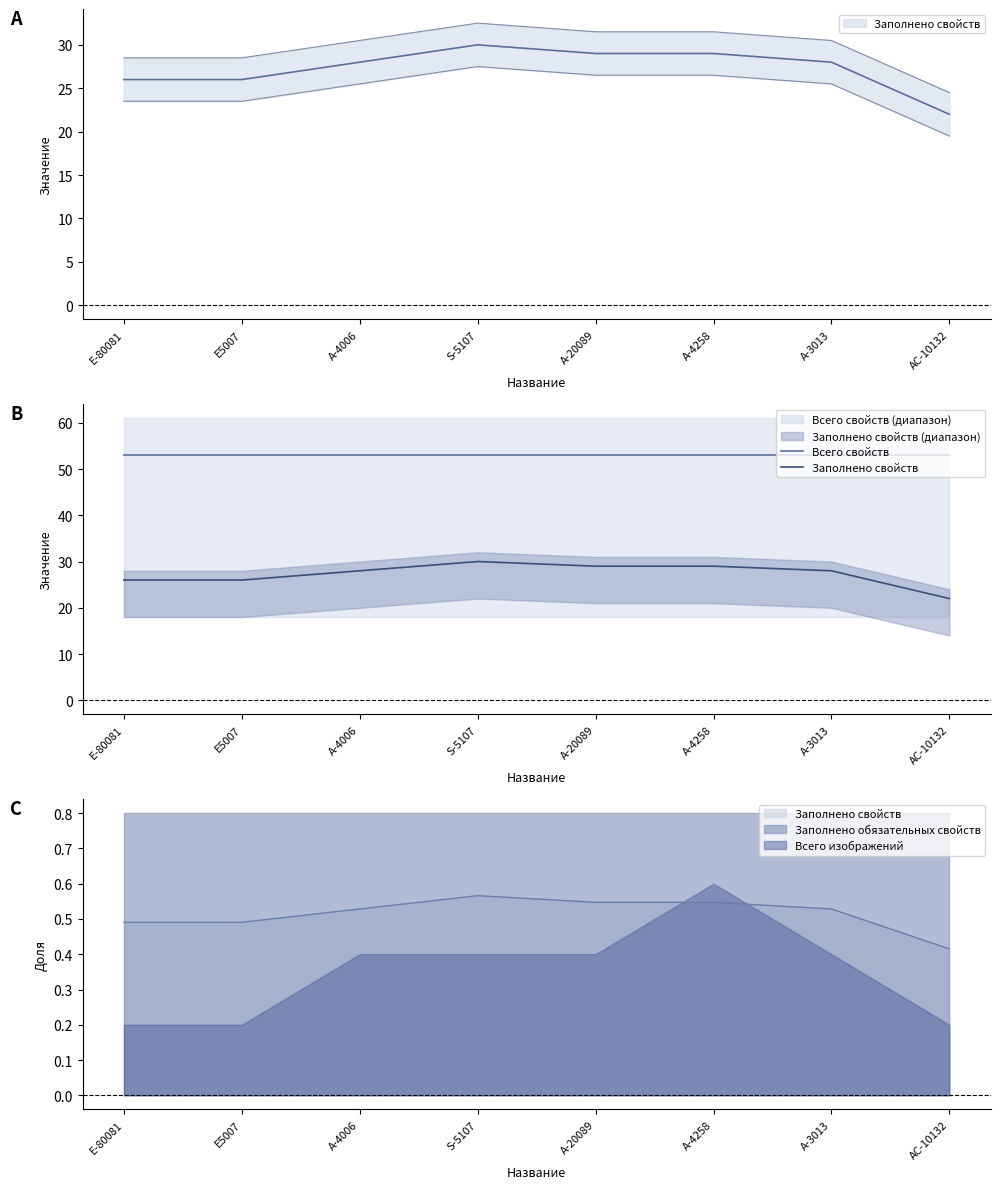

Read the Всего свойств value at Е5007.

53